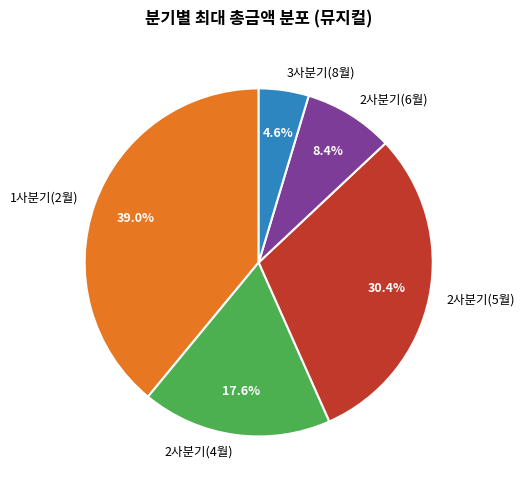

Is it true that 1사분기(2월) is 39% of the pie?

True